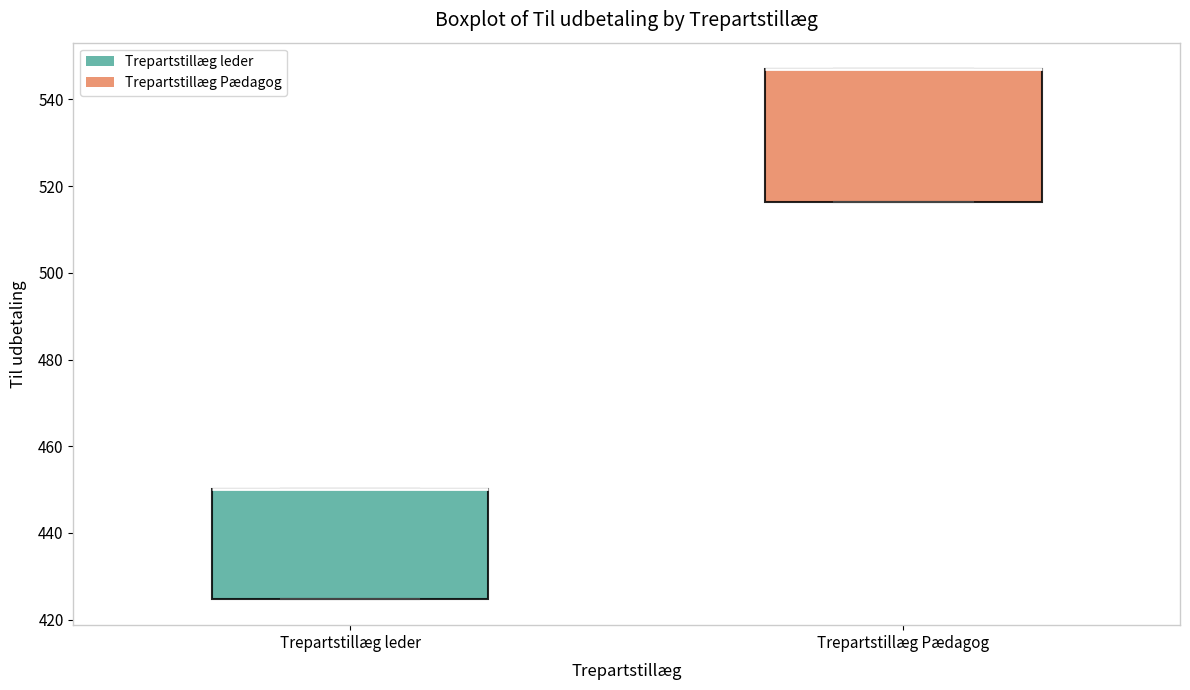

Reading left to right, read every box against the y-axis: the position of its median line, the range the box covers, and the ends of its whiskers. The values are not printed on the chart, so give them approximately, as read against the axis.

Trepartstillæg leder: median 450 (drawn on the box's upper edge), box 424 to 450, whiskers 424 to 450
Trepartstillæg Pædagog: median 548 (drawn on the box's upper edge), box 516 to 548, whiskers 516 to 548